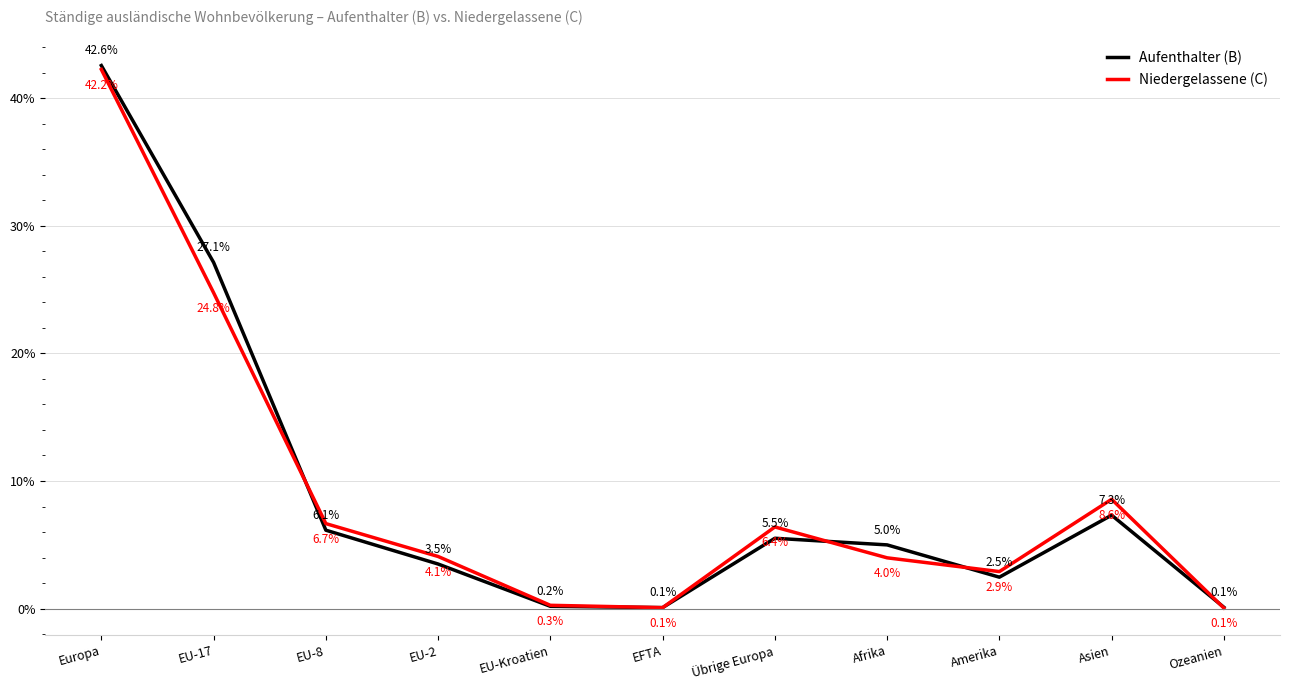

At which category does Aufenthalter (B) reach its first local peak?

Übrige Europa